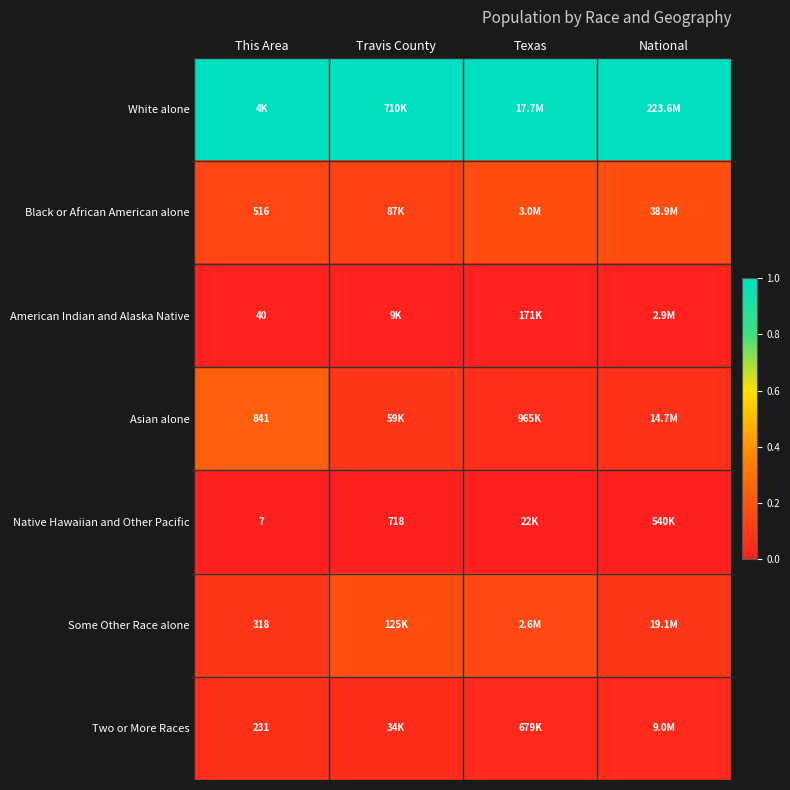

At National, list the series in order from smallest to largest.

Native Hawaiian and Other Pacific, American Indian and Alaska Native, Two or More Races, Asian alone, Some Other Race alone, Black or African American alone, White alone